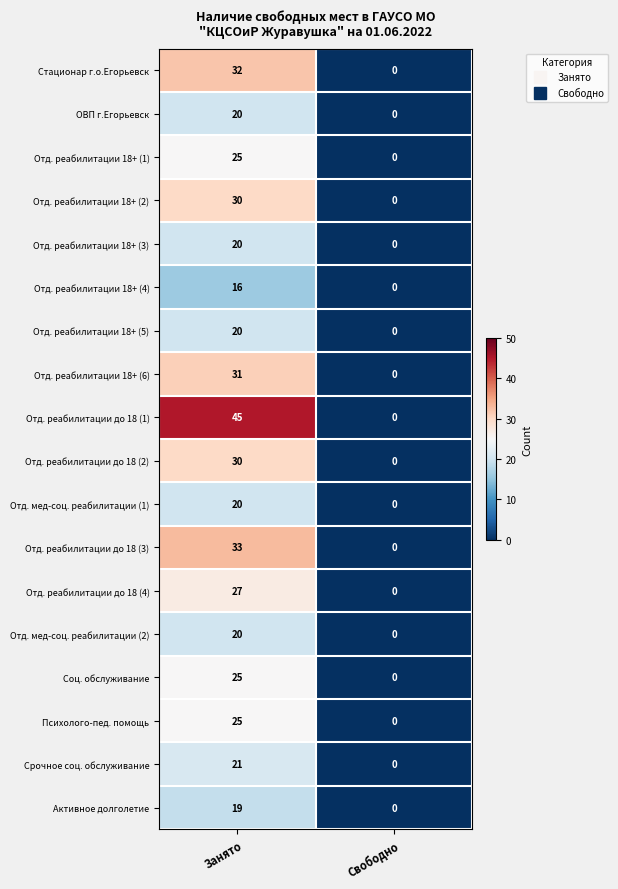

Which series has the largest range (max minus min)?

Отд. реабилитации до 18 (1)